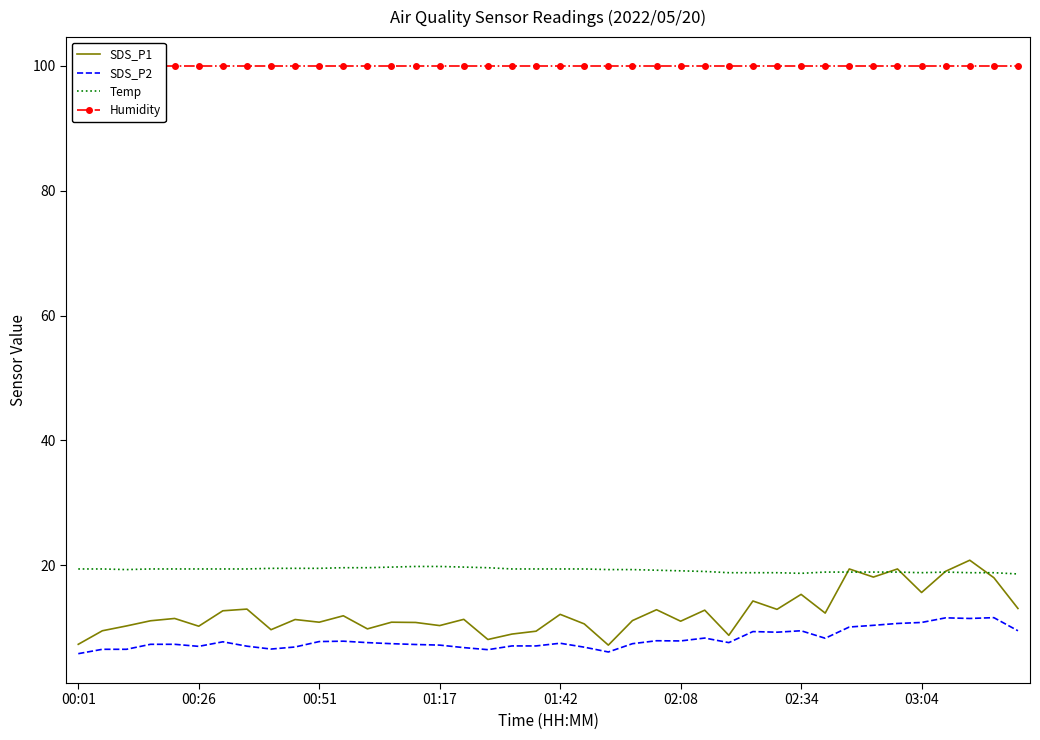

True or false: SDS_P2 has more than 2 points higher than both neighbors.

True